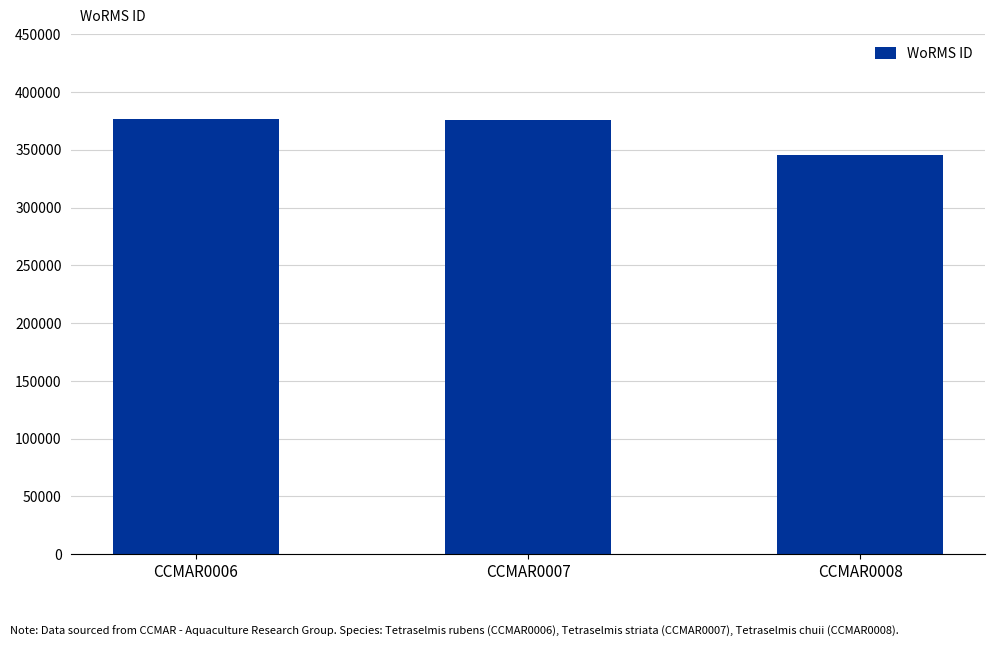

Are the bars horizontal?

No